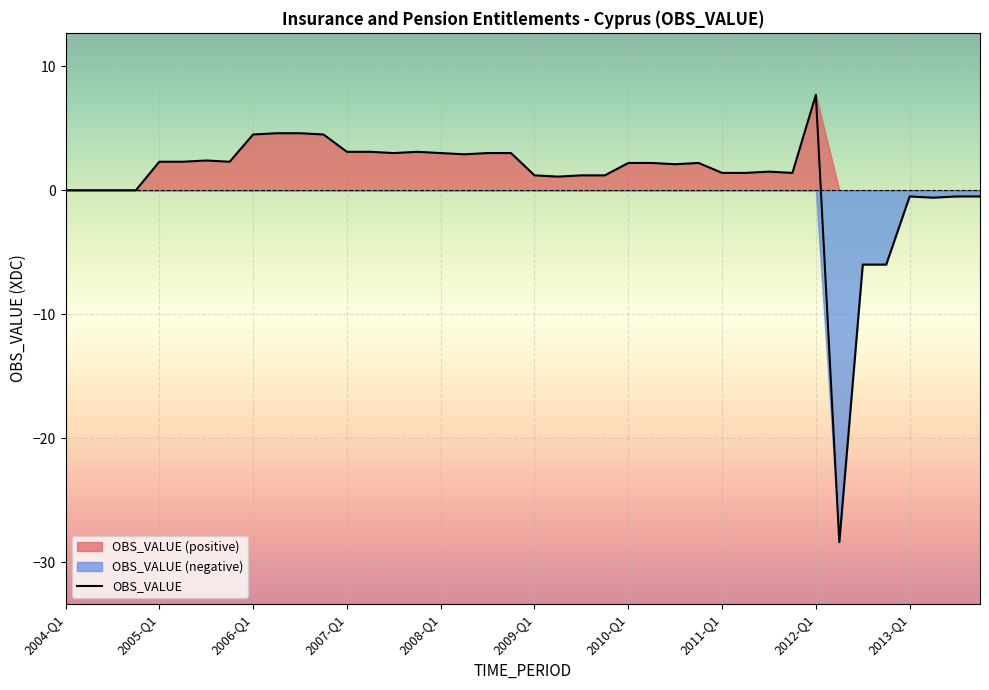

What is the change in value from 21 to 38?

-1.6